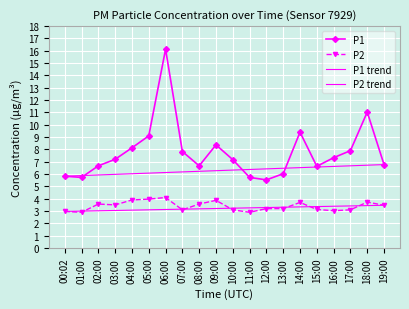

Which has a higher value, 04:00 or 14:00?

14:00